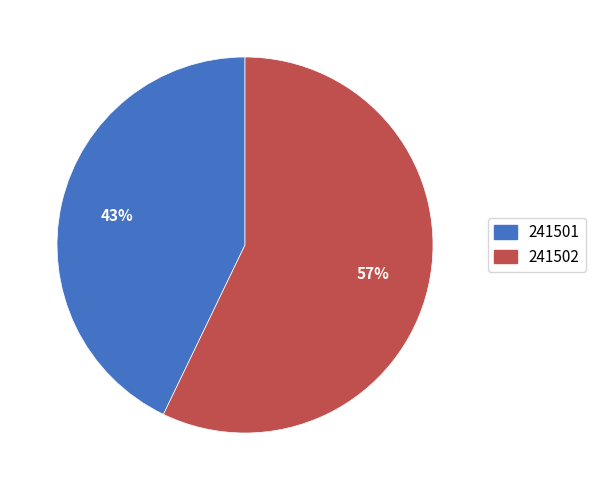

Combined, do 241502 and 241501 account for over 50%?

Yes